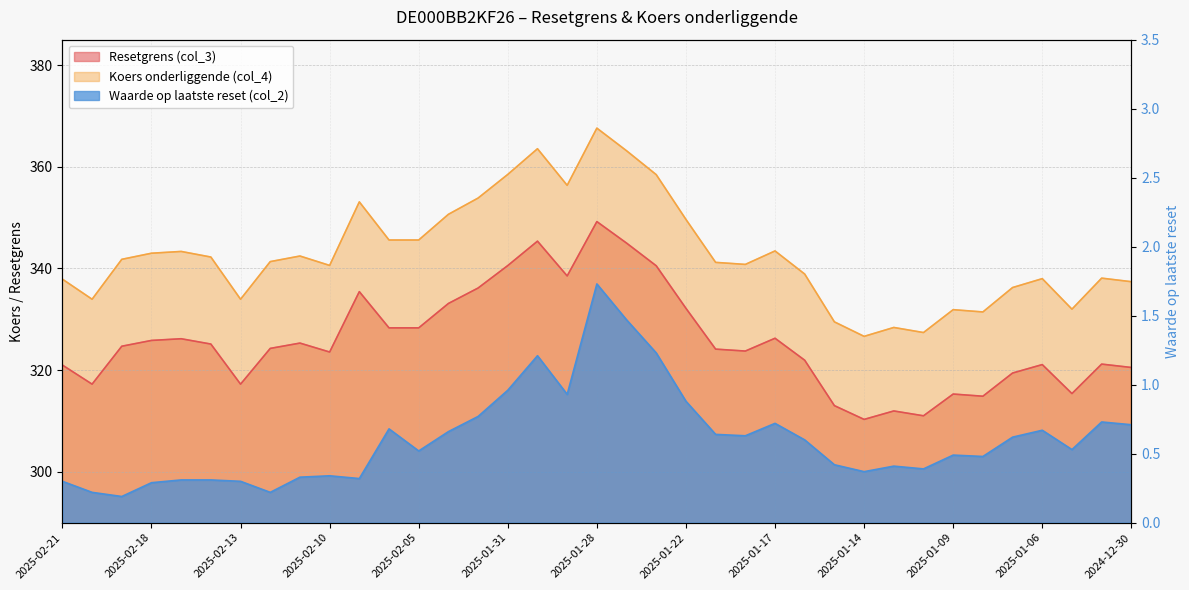

True or false: Resetgrens (col_3) has more than 1 points higher than both neighbors.

True